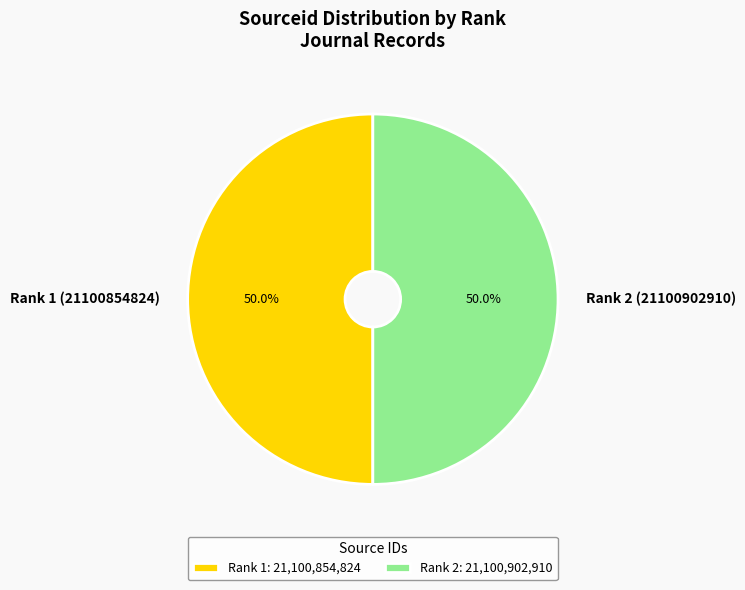

Is it true that Rank 2 (21100902910) is 50% of the pie?

True